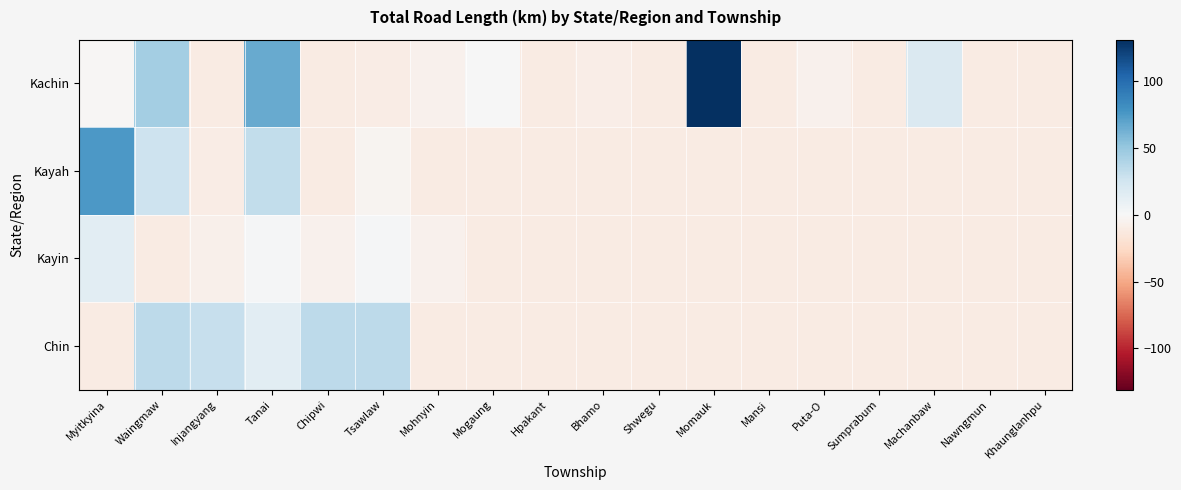

Which series has the largest total across all categories?

Kachin